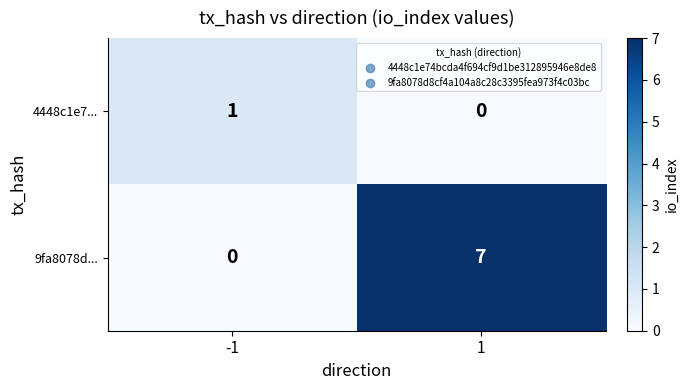

Reading right to left, what are all the values shown in this chart?

4448c1e7...: 0	1
9fa8078d...: 7	0